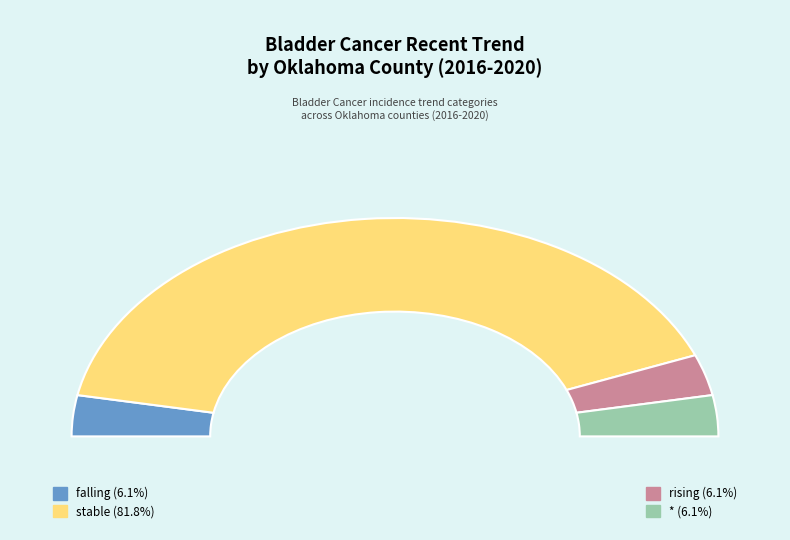

Which slice is the smallest?

falling